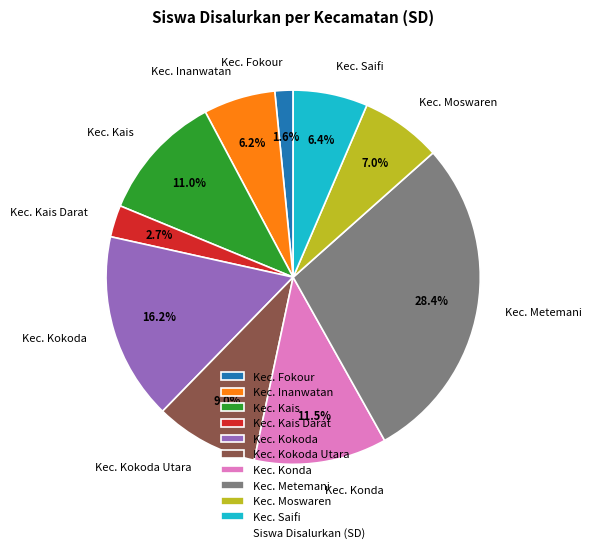

Is it true that Kec. Saifi is 6% of the pie?

True